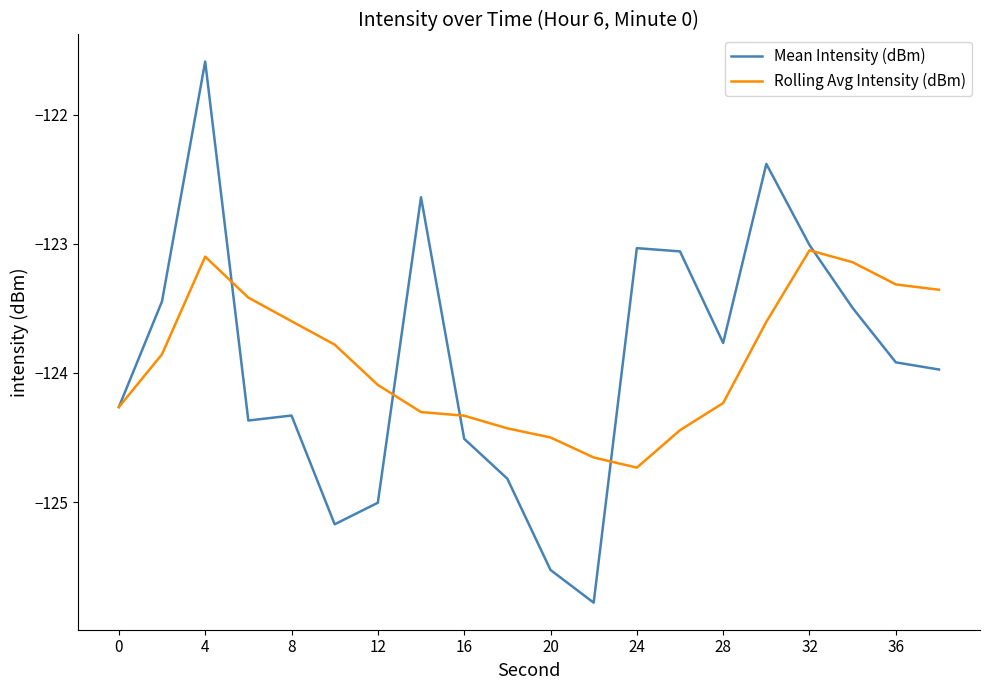

Rank the series by their maximum value, from lowest to highest.

Rolling Avg Intensity (dBm), Mean Intensity (dBm)